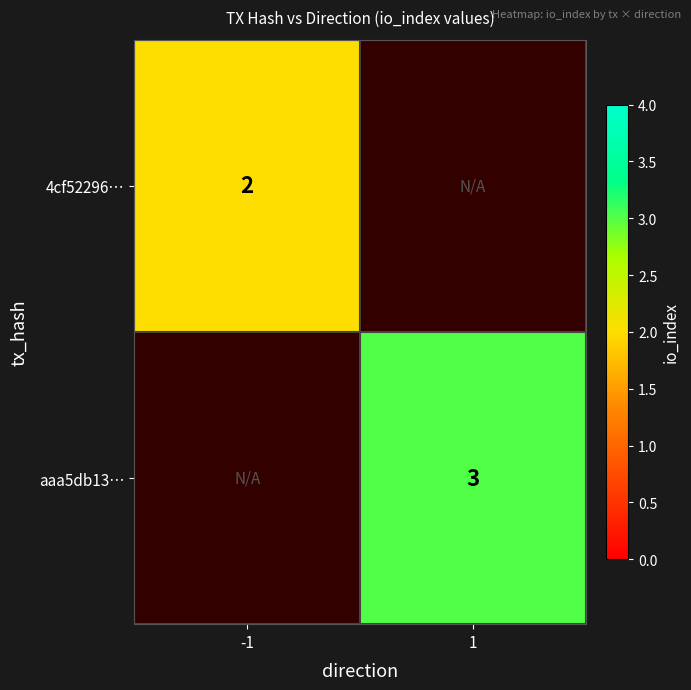

The 4cf52296… series shows 3.2 at -1. True or false?

False